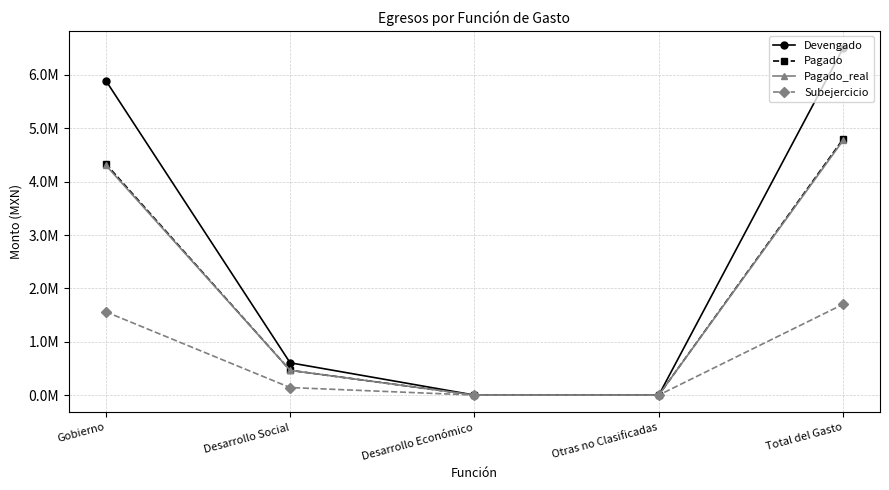

What is the average value of the Pagado_real series?

1909576.2